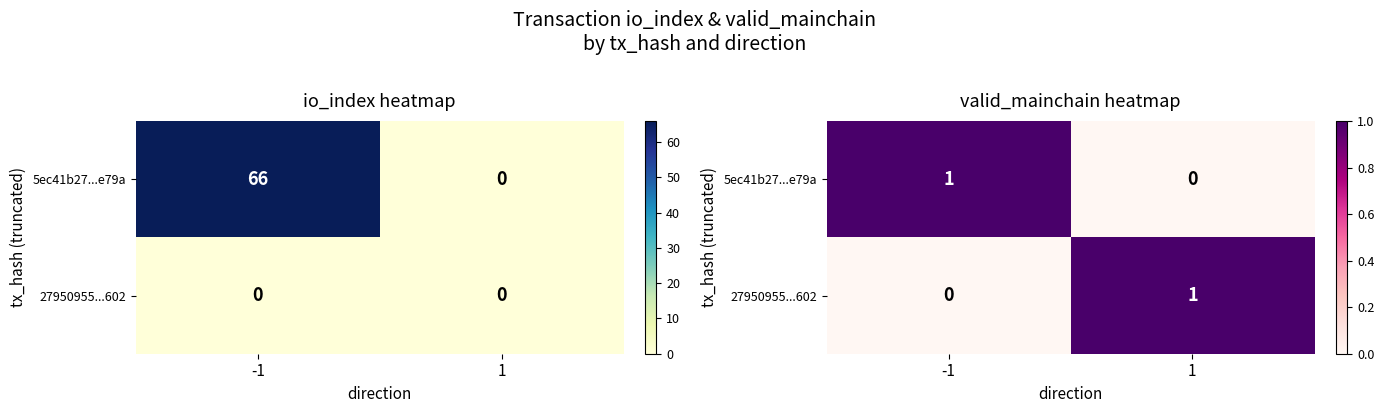

Read the 5ec41b27...e79a value at -1.

1